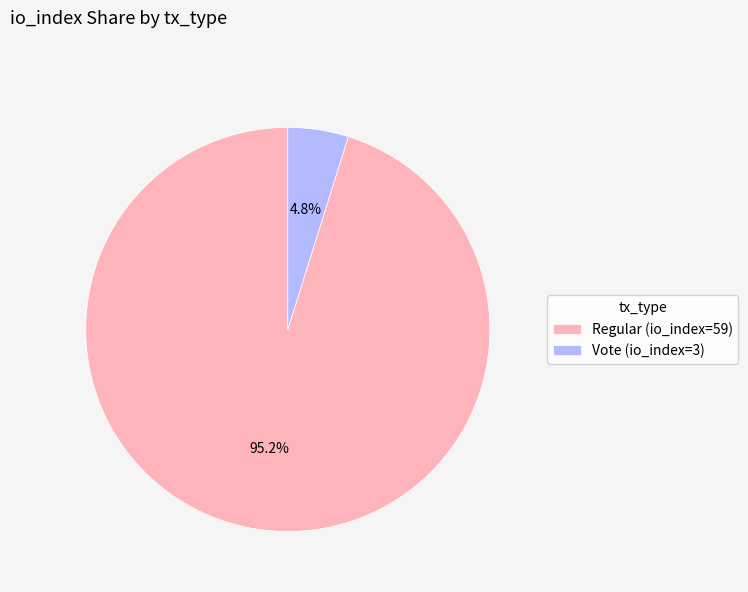

Which slice is the largest?

Regular (io_index=59)